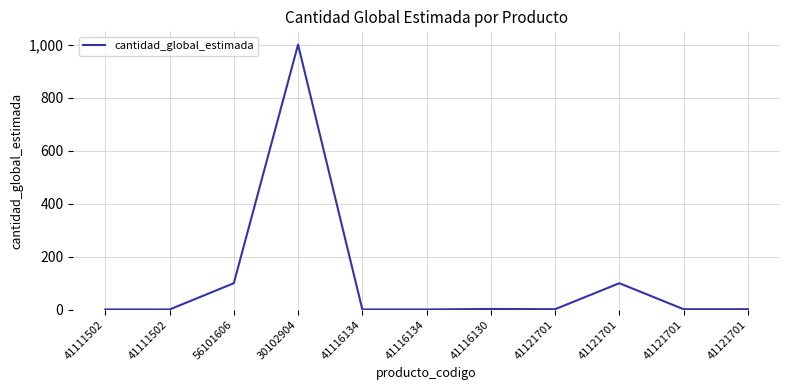

Reading left to right, extract all data points from this chart.

41111502=1	41111502=1	56101606=100	30102904=1000	41116134=1	41116134=1	41116130=3	41121701=2	41121701=100	41121701=2	41121701=2